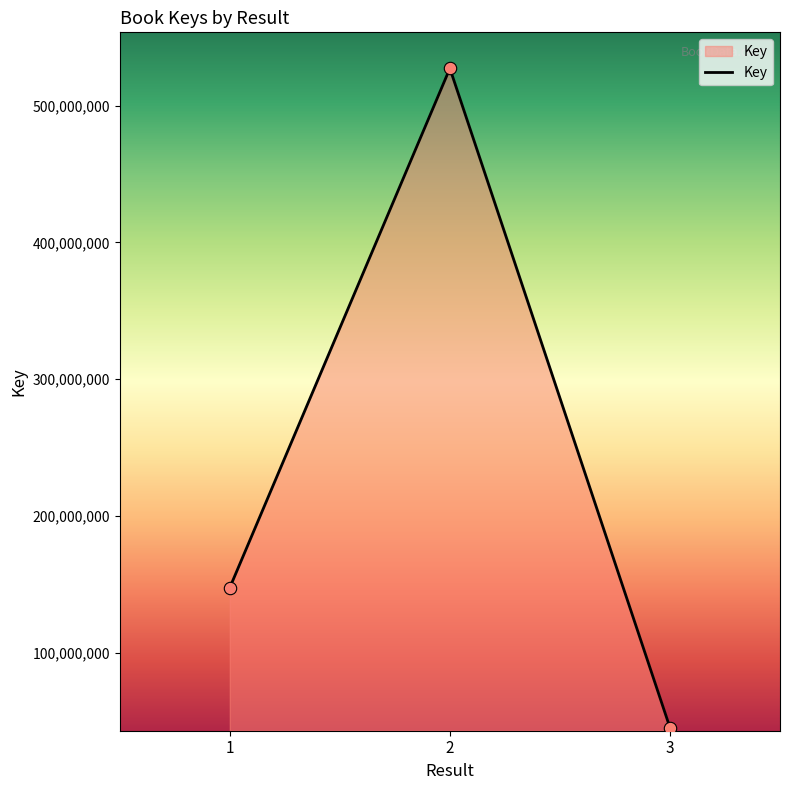

What is the ratio of the value at 2 to the value at 3?

11.7